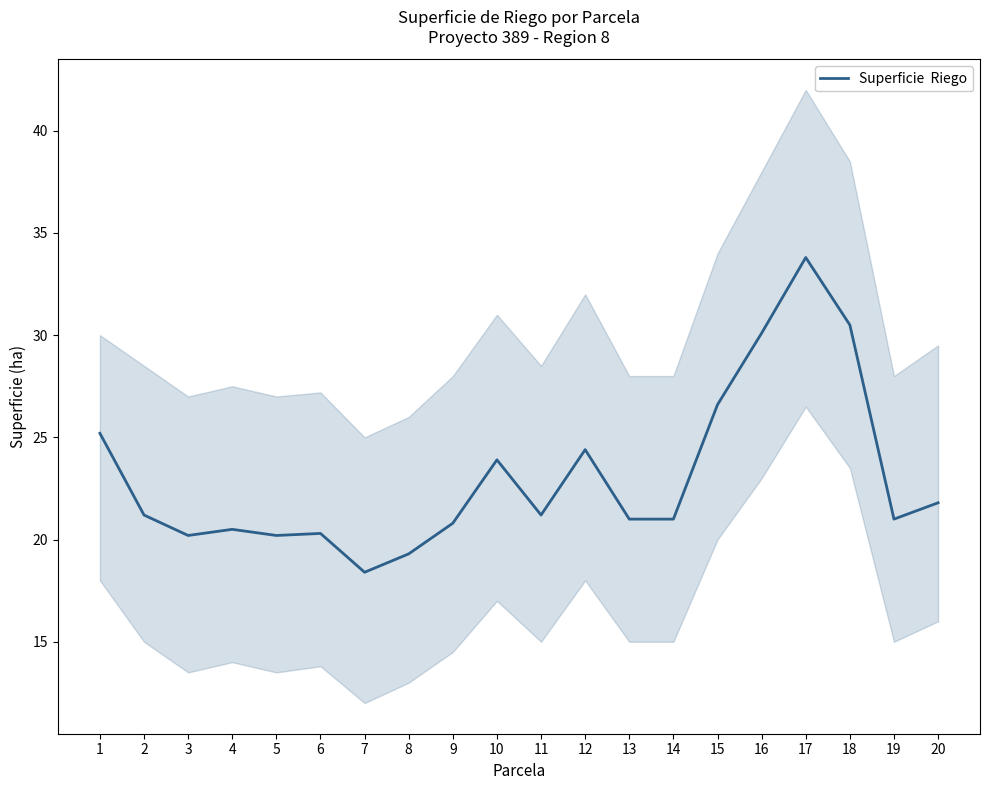

What is the change in value from 2 to 6?

-0.9